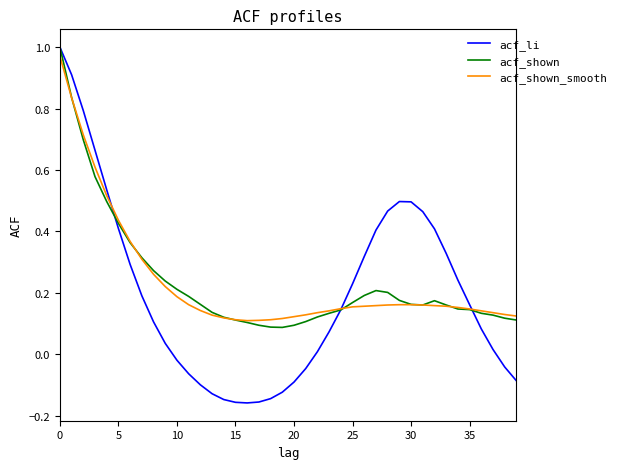

What are all the series names shown in the legend?

acf_li, acf_shown, acf_shown_smooth